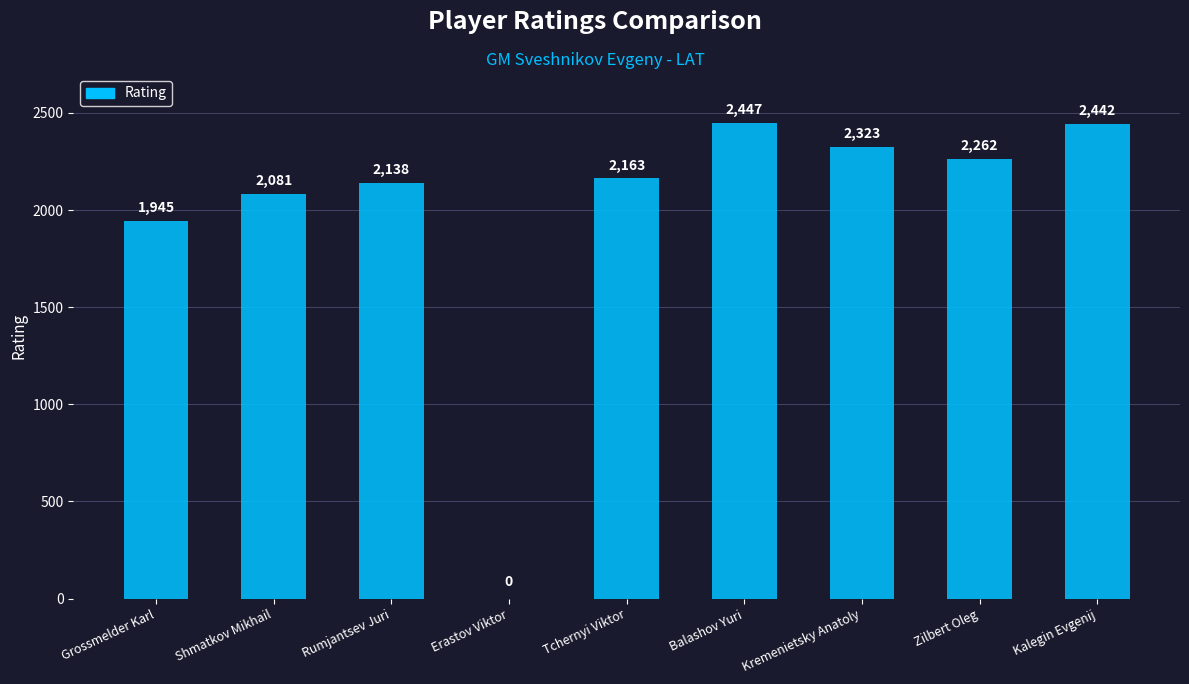

At which label is the value closest to 1223?

Grossmelder Karl